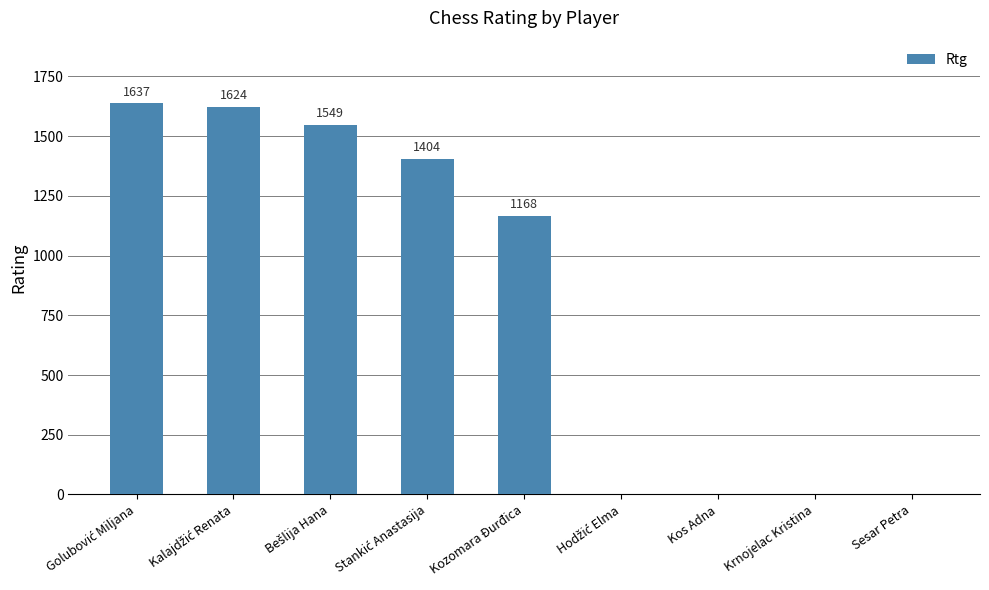

Are the bars grouped side by side (vs. stacked)?

No